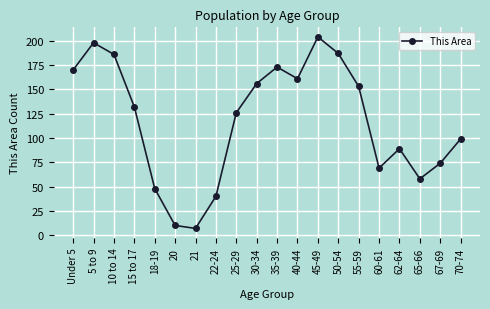

What is the average value?

117